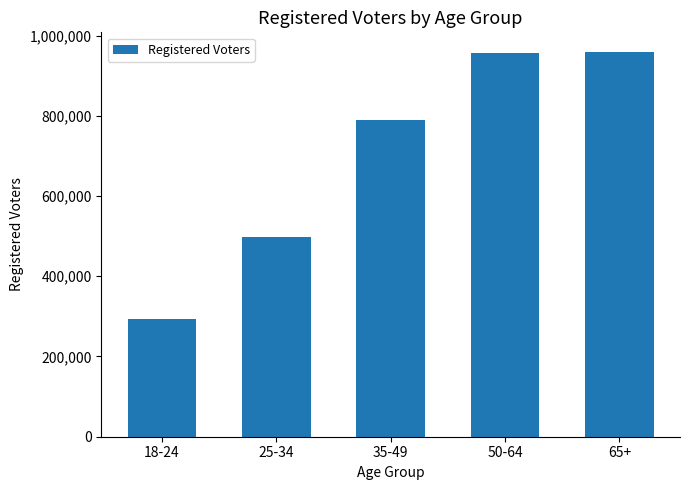

Is it true that the value at 50-64 is 957097?

True